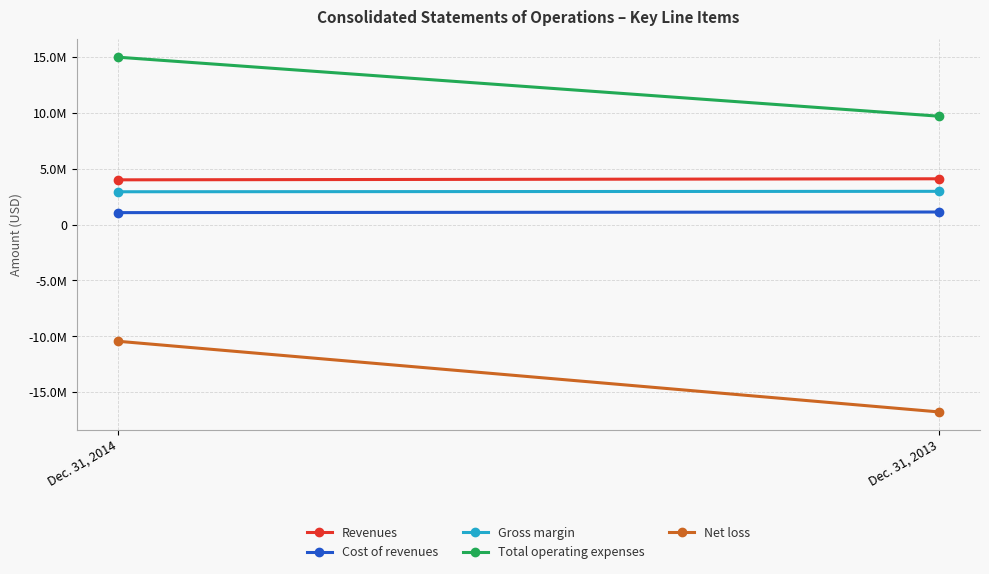

Between Dec. 31, 2014 and Dec. 31, 2013, which is larger?

Dec. 31, 2013